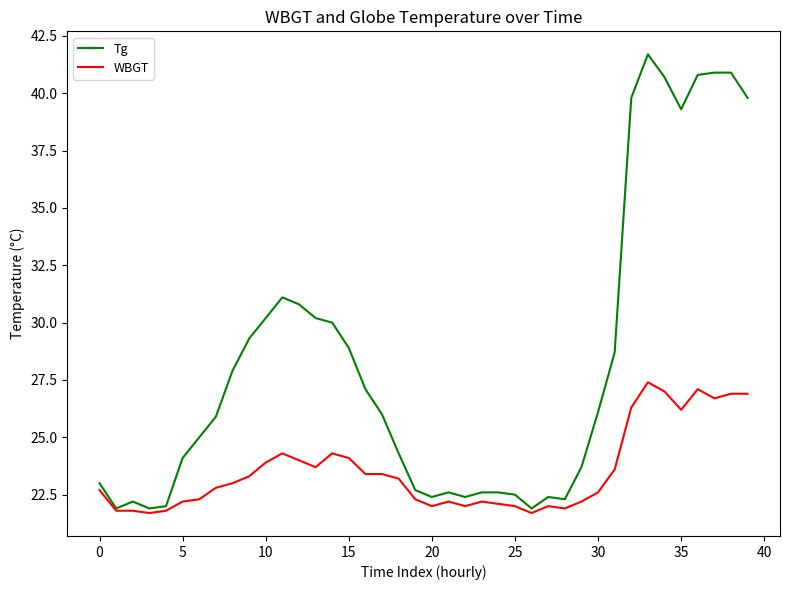

What is the lowest value of the WBGT series?

21.7